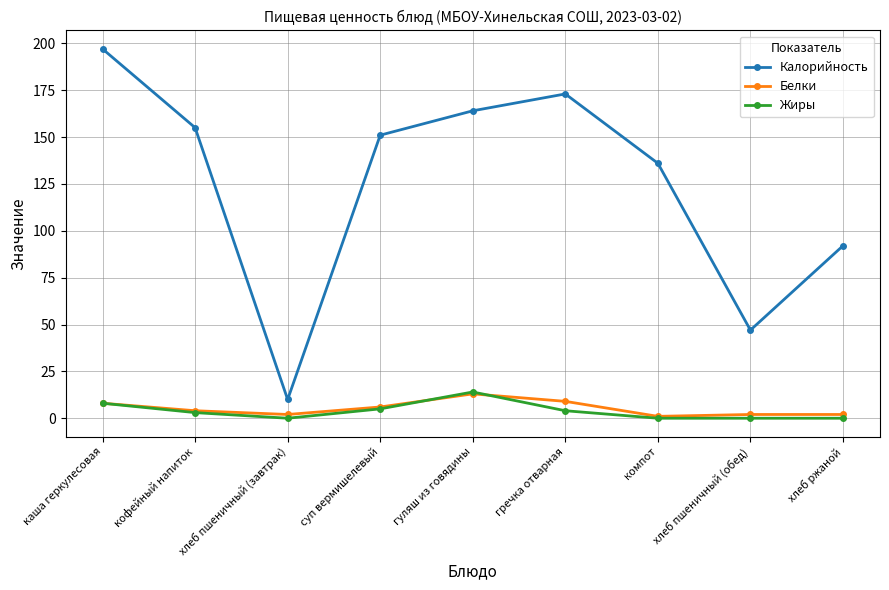

Which series has the largest total across all categories?

Калорийность